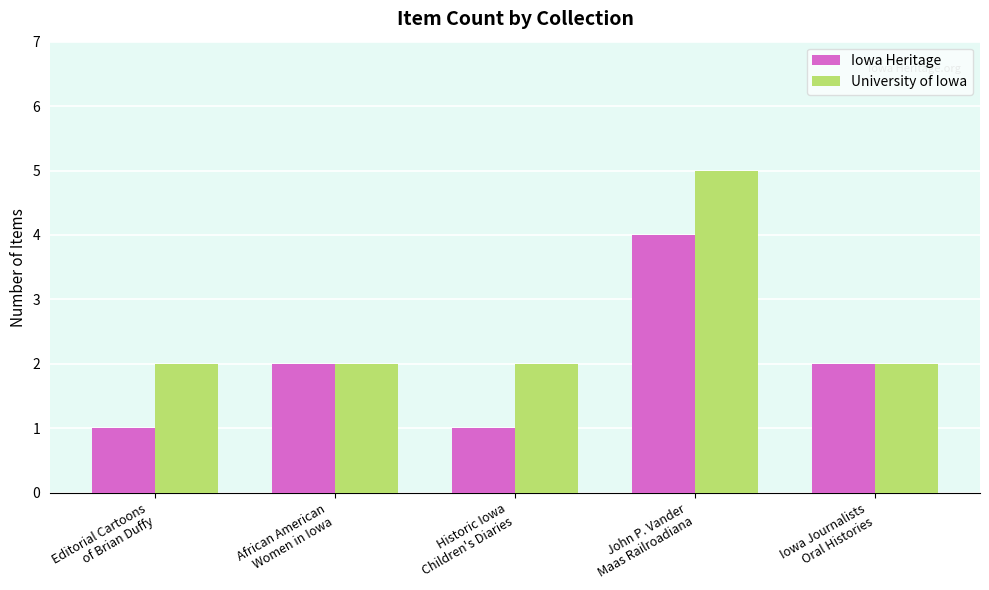

What is the highest value of the University of Iowa series?

5